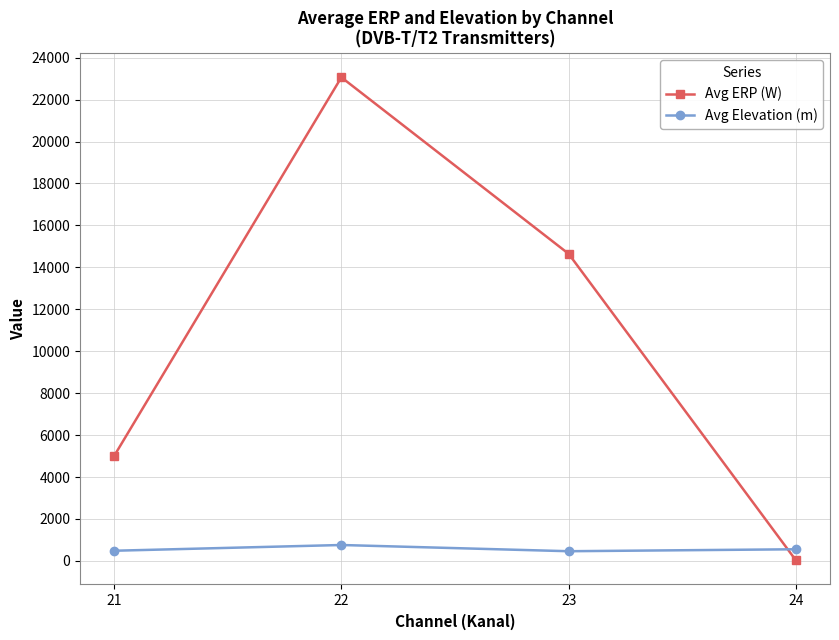

What is the average value of the Avg ERP (W) series?

10683.8